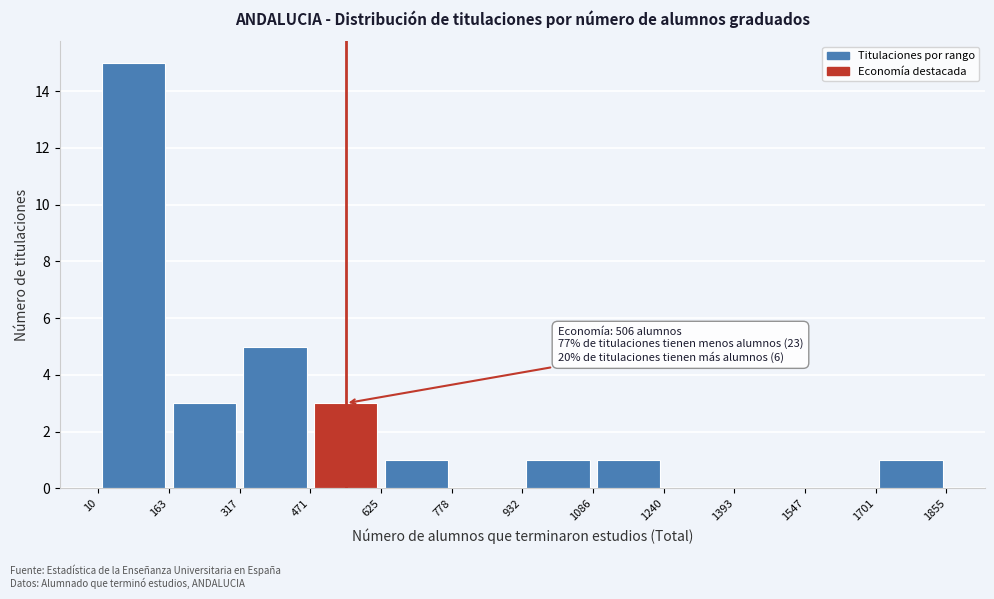

Over which range of the x-axis is the bar tallest?

10 to 163